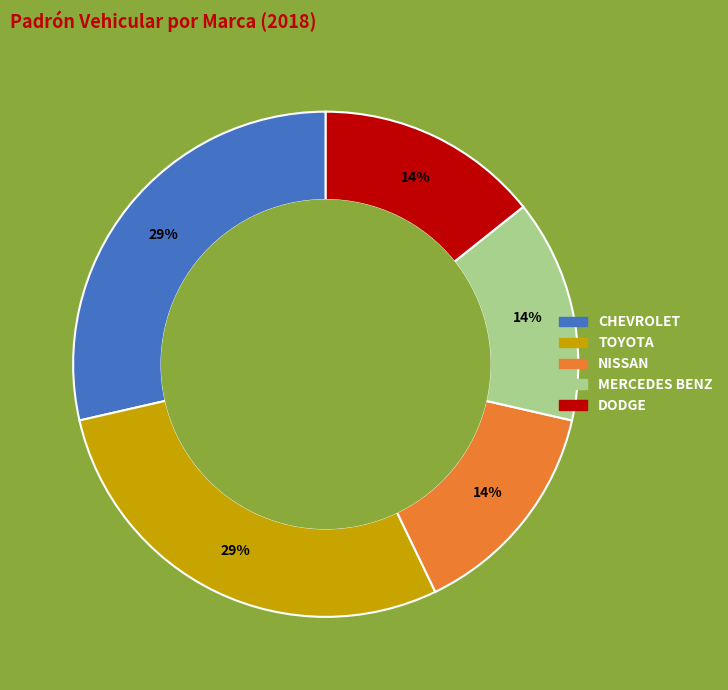

Is there a majority slice in this chart?

No